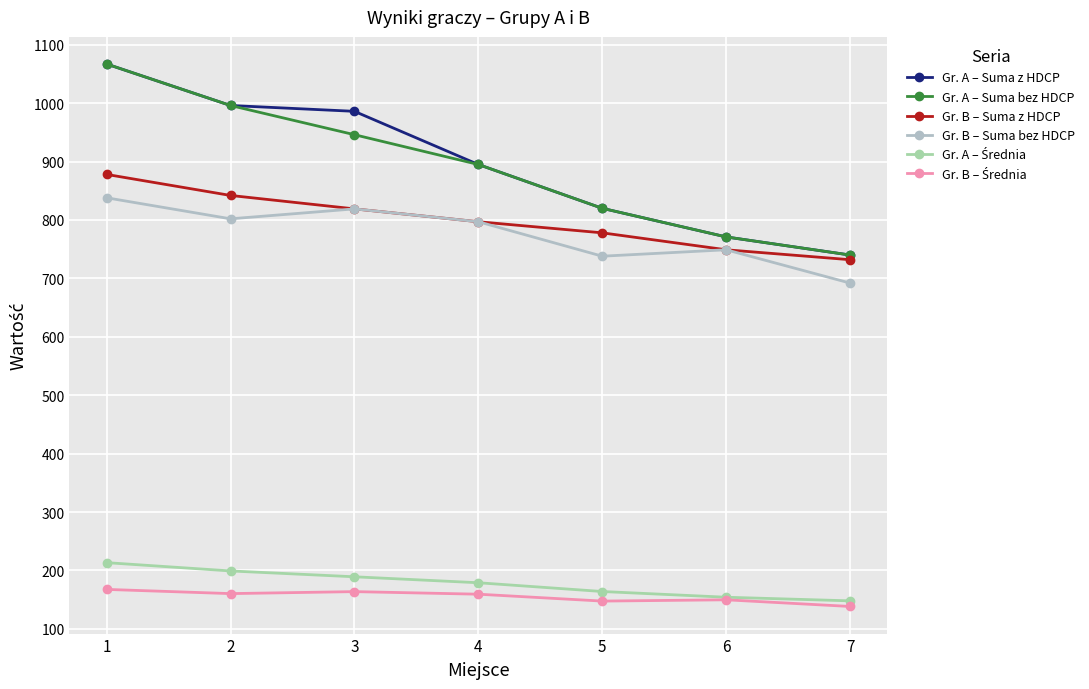

What is the sum of the Gr. B – Suma z HDCP values at 2 and 3?

1661.0